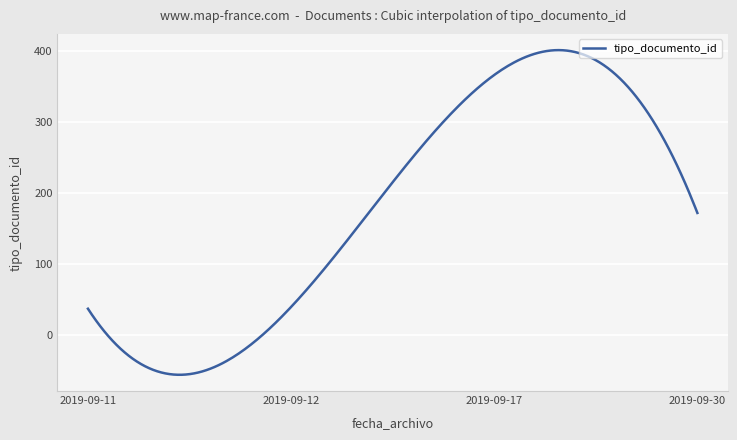

What is the smallest value displayed?

-56.6